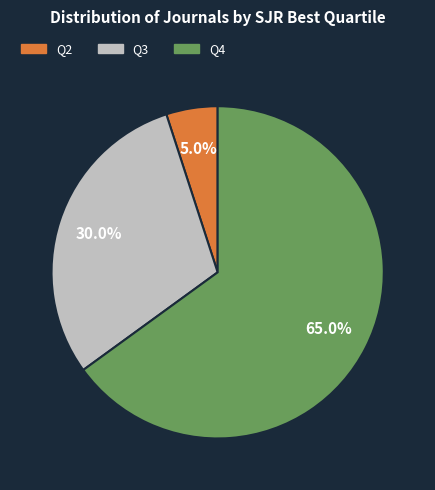

What is the ratio of the value at Q2 to the value at Q3?

0.2